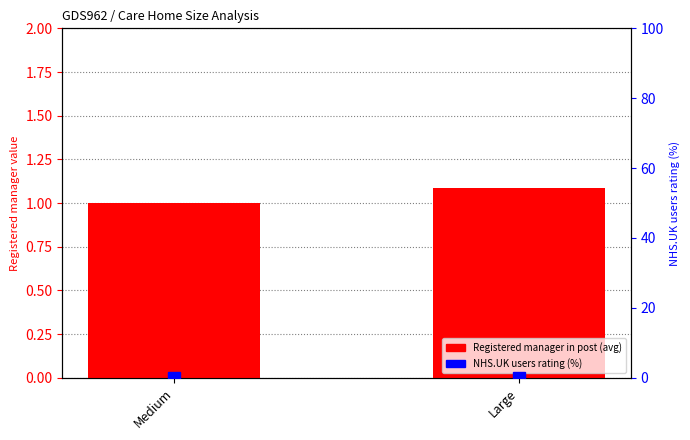

The value of NHS.UK users rating % at Medium is 0.0. True or false?

True